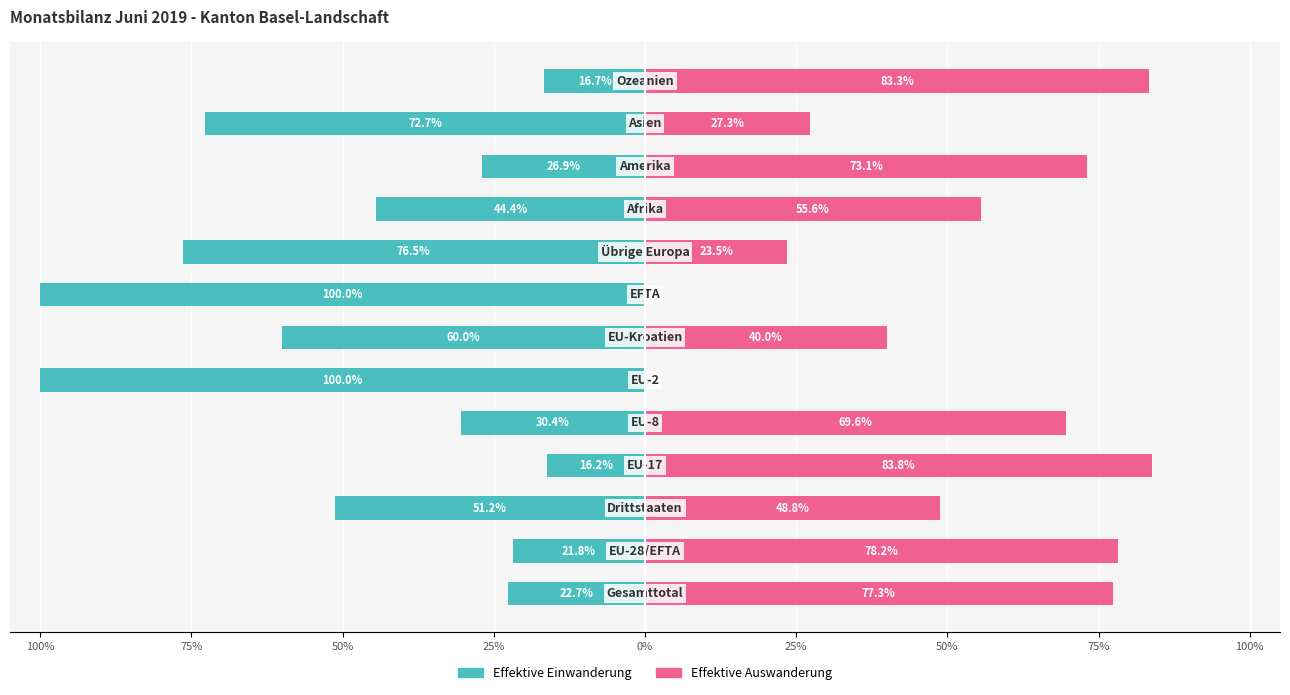

Rank the series at 50% from lowest to highest value.

Effektive Einwanderung, Effektive Auswanderung